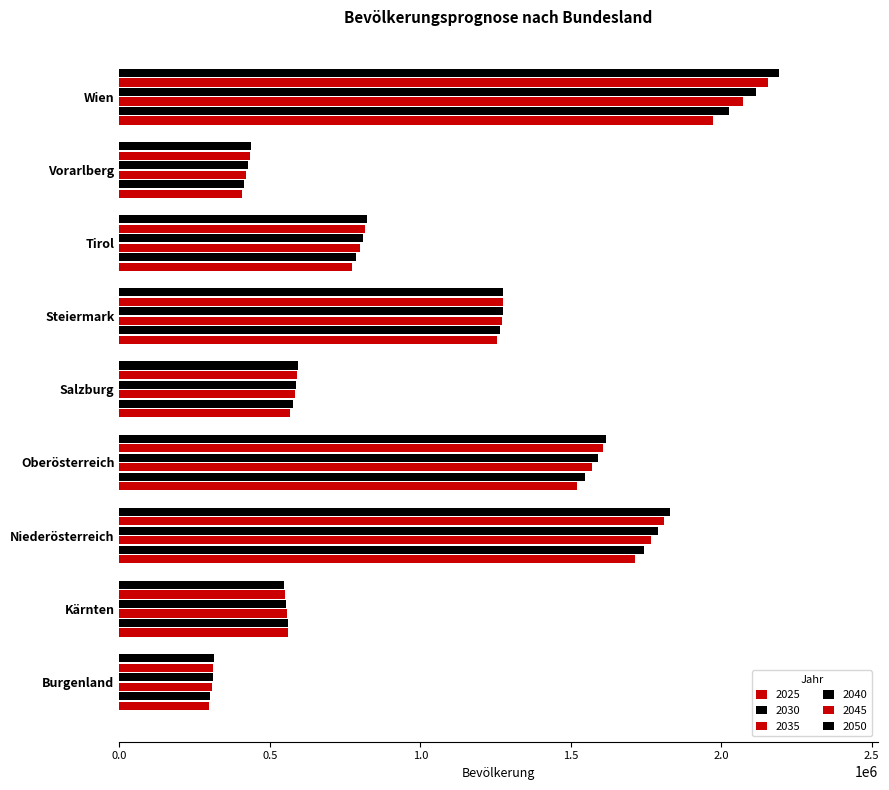

Reading left to right, list all the values displayed in this chart.

2025: Burgenland=298851	Kärnten=561360	Niederösterreich=1714627	Oberösterreich=1520796	Salzburg=568480	Steiermark=1256197	Tirol=773431	Vorarlberg=406902	Wien=1972458
2030: Burgenland=302707	Kärnten=559783	Niederösterreich=1742181	Oberösterreich=1548148	Salzburg=576443	Steiermark=1264818	Tirol=787343	Vorarlberg=415119	Wien=2025796
2035: Burgenland=306377	Kärnten=557221	Niederösterreich=1766440	Oberösterreich=1570773	Salzburg=582664	Steiermark=1270425	Tirol=798728	Vorarlberg=422084	Wien=2071985
2040: Burgenland=309574	Kärnten=553902	Niederösterreich=1788886	Oberösterreich=1589685	Salzburg=587624	Steiermark=1273911	Tirol=808397	Vorarlberg=427949	Wien=2114691
2045: Burgenland=312329	Kärnten=550138	Niederösterreich=1809769	Oberösterreich=1605318	Salzburg=591744	Steiermark=1275599	Tirol=816628	Vorarlberg=433019	Wien=2154883
2050: Burgenland=314658	Kärnten=545797	Niederösterreich=1827934	Oberösterreich=1617301	Salzburg=595016	Steiermark=1275236	Tirol=823168	Vorarlberg=437245	Wien=2191248